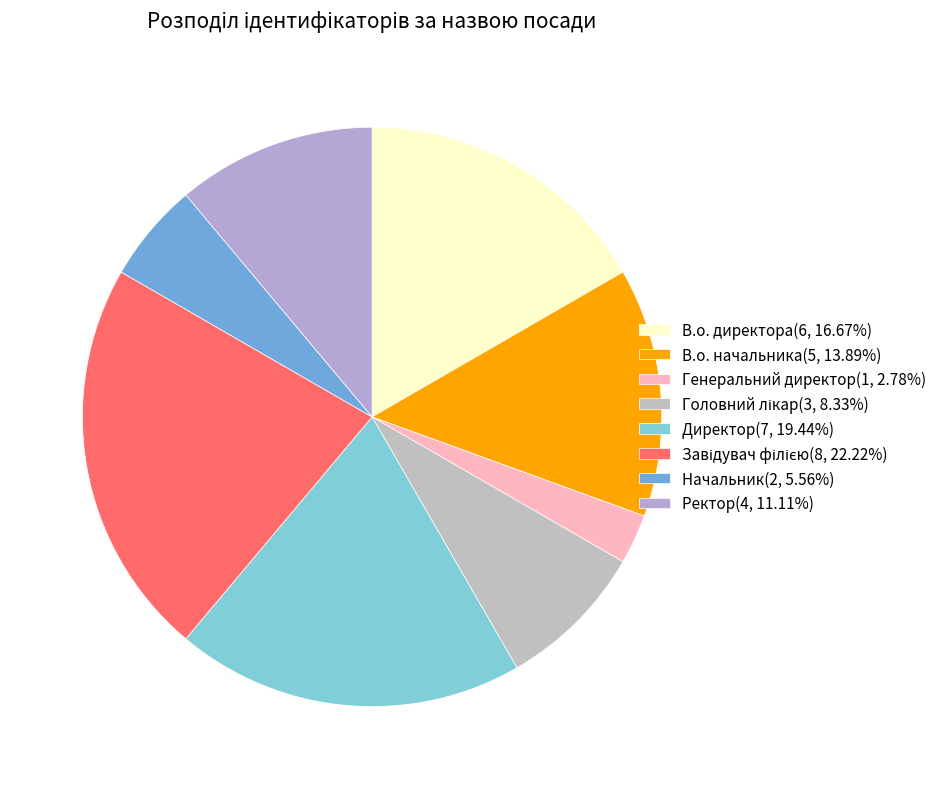

How many segments does this pie chart have?

8